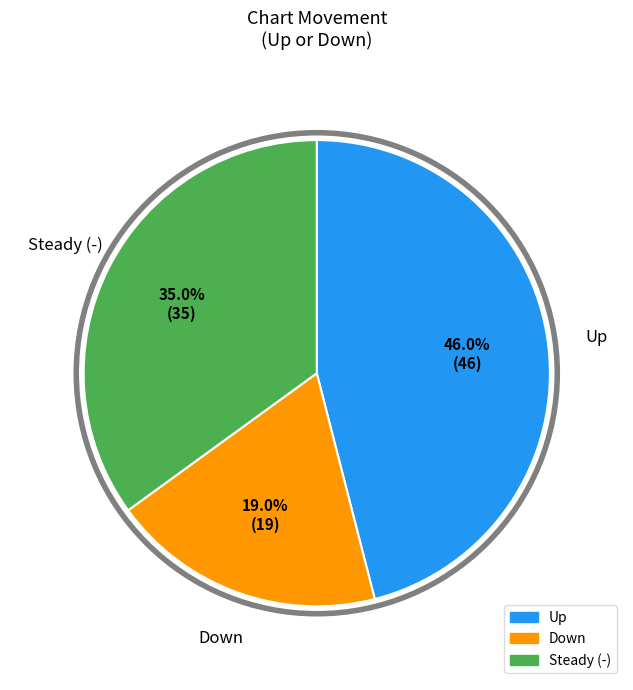

How many segments does this pie chart have?

3